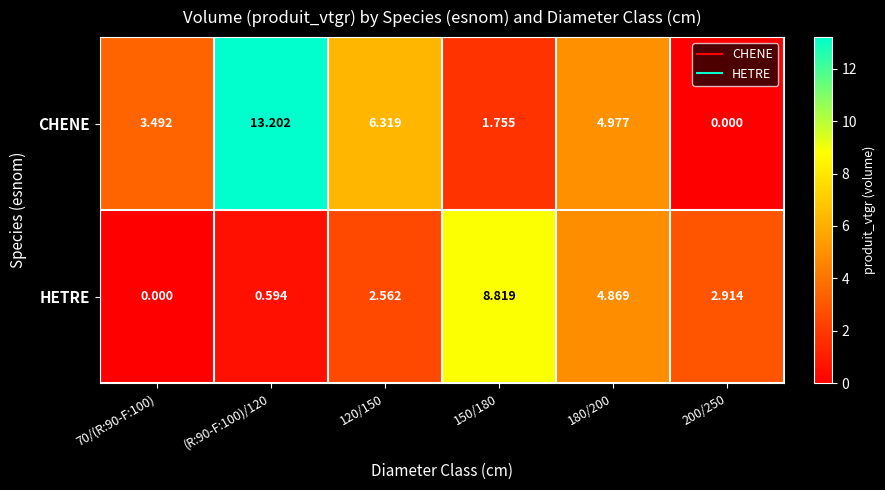

How many distinct data groups are displayed?

2